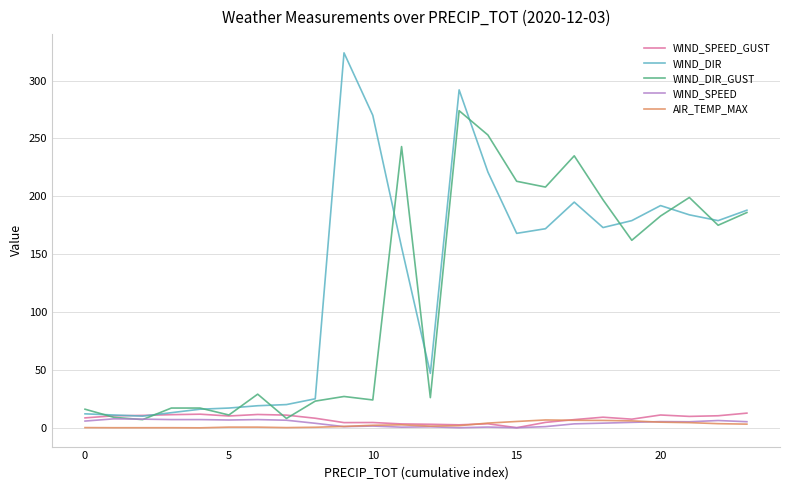

Which series has the largest range (max minus min)?

WIND_DIR